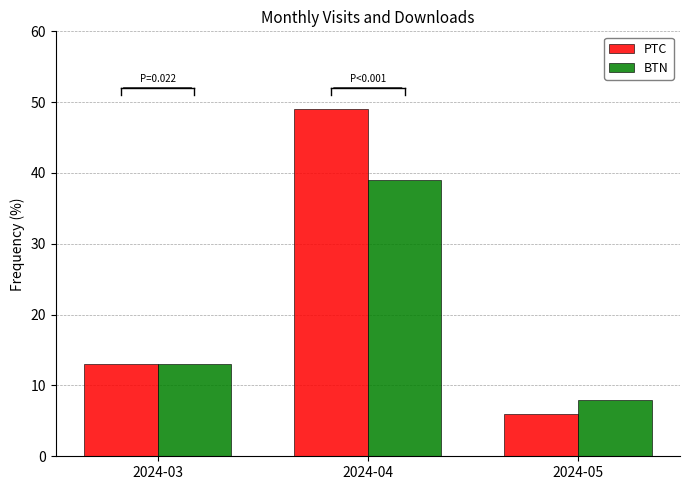

How many bars are there in each group?

2